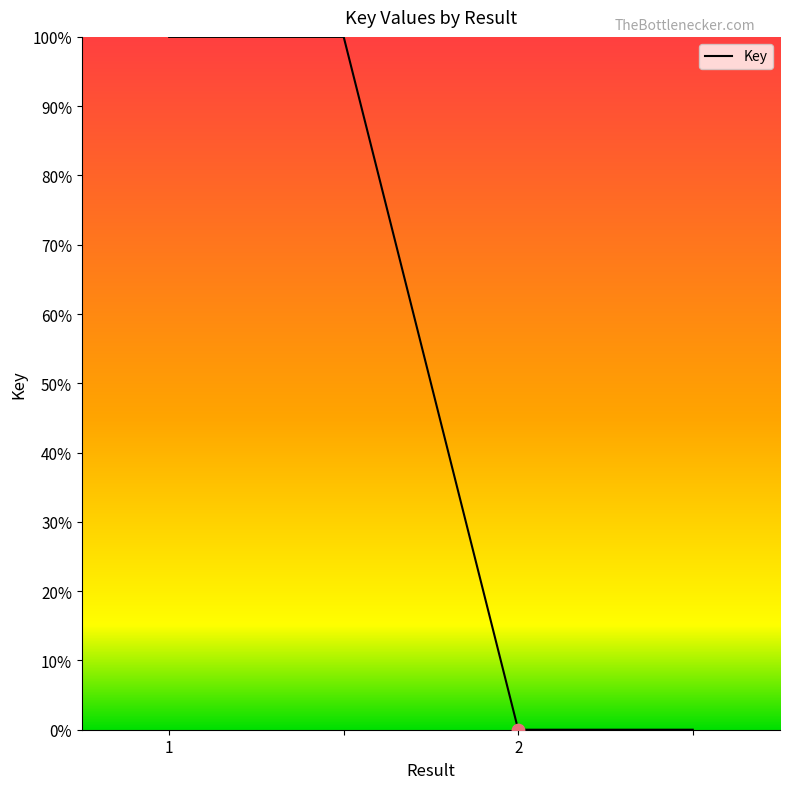

True or false: the data has more than 2 interior local peaks.

False